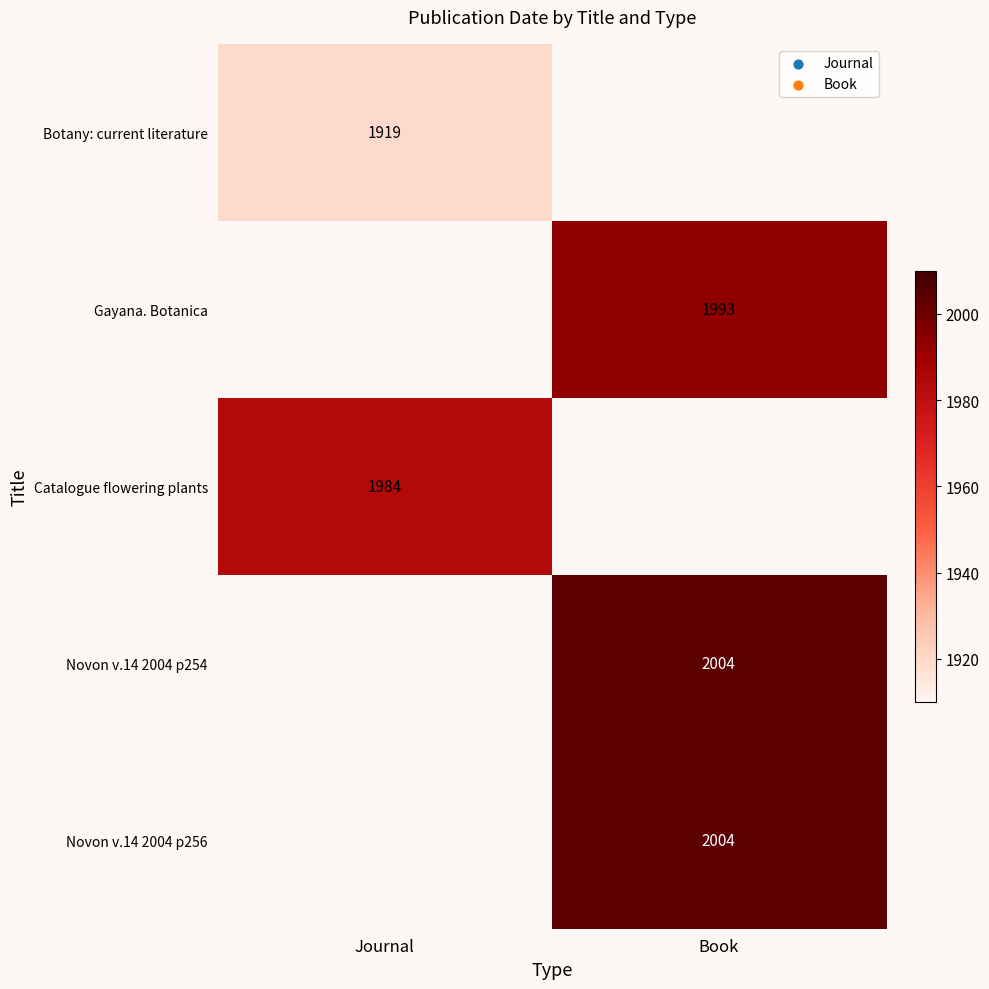

Is it true that Novon v.14 2004 p256 equals 2004 at Book?

True